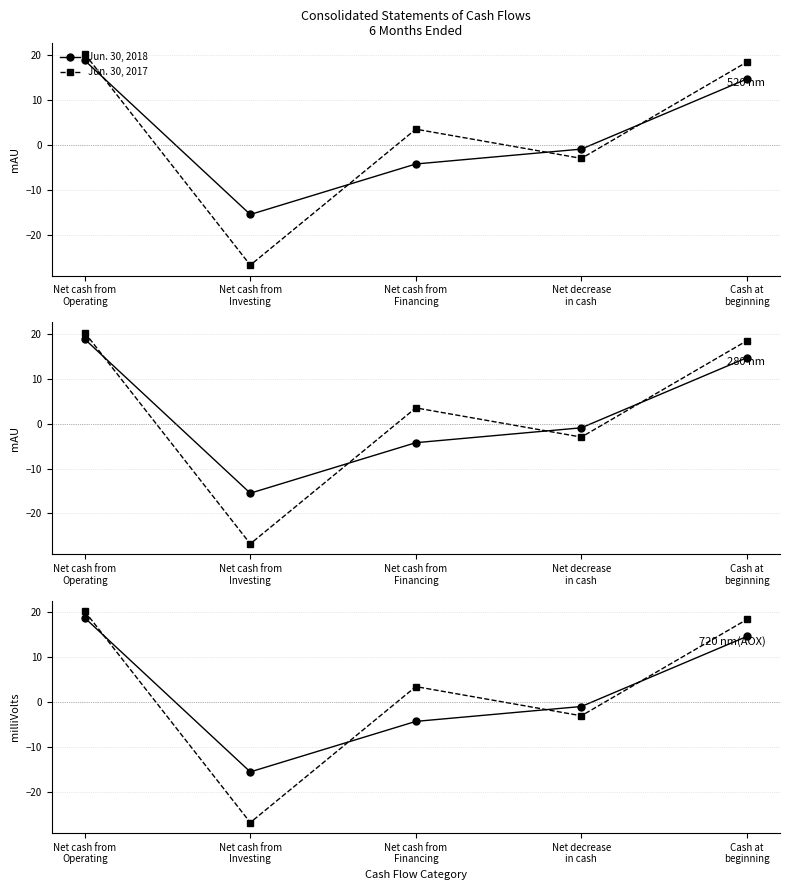

The value of Jun. 30, 2018 at Net cash from
Financing is -1.2. True or false?

False